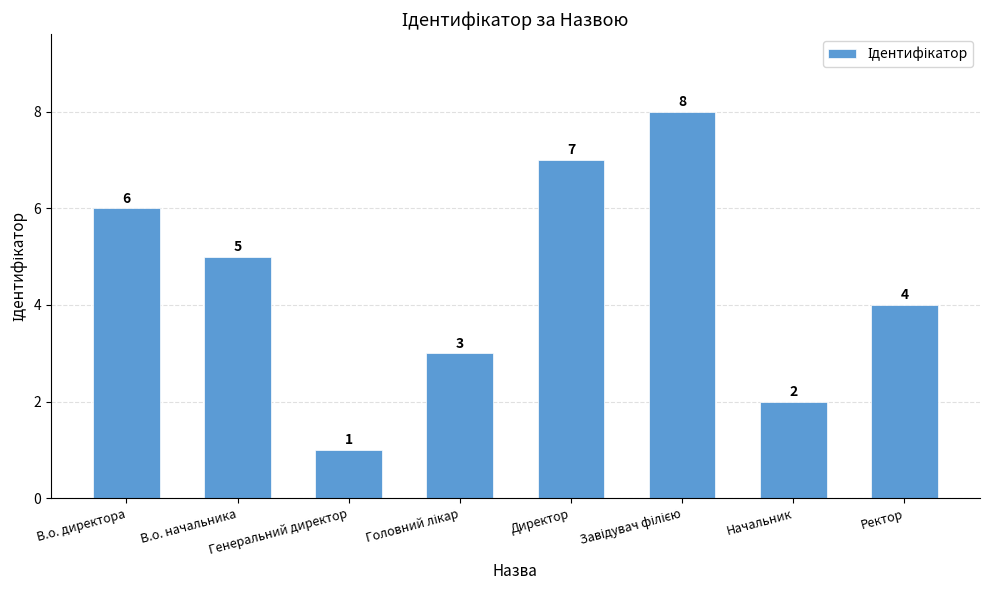

What is the difference between the second highest and second lowest values?

5